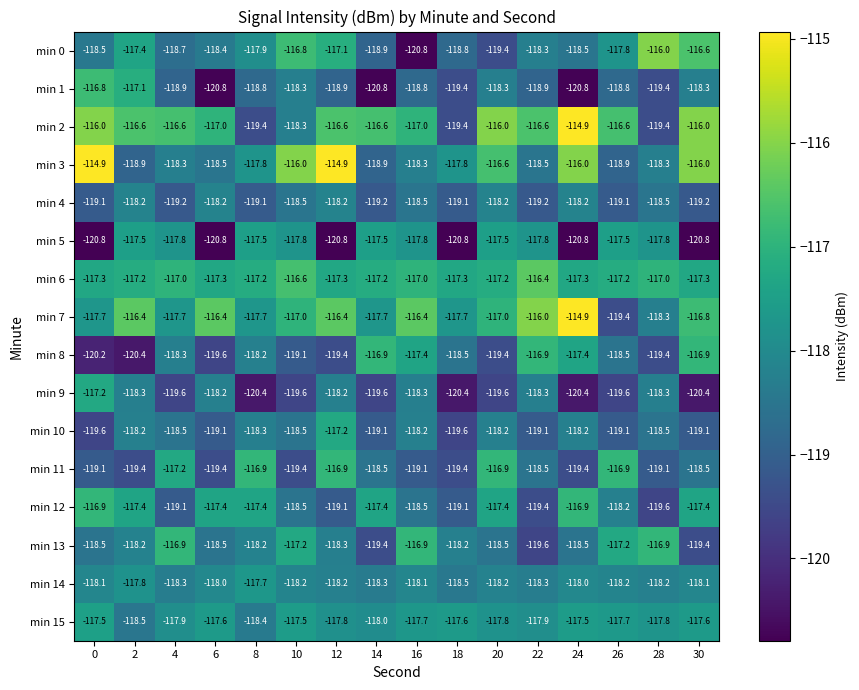

Which series has the widest spread of values?

min 0